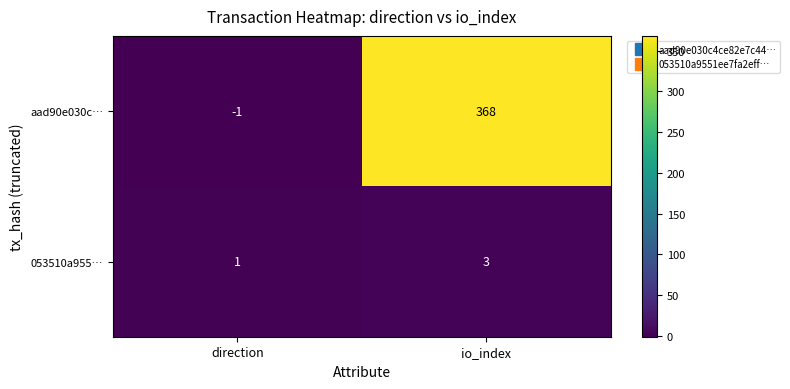

Reading right to left, extract all data points from this chart.

aad90e030c…: 368	-1
053510a955…: 3	1